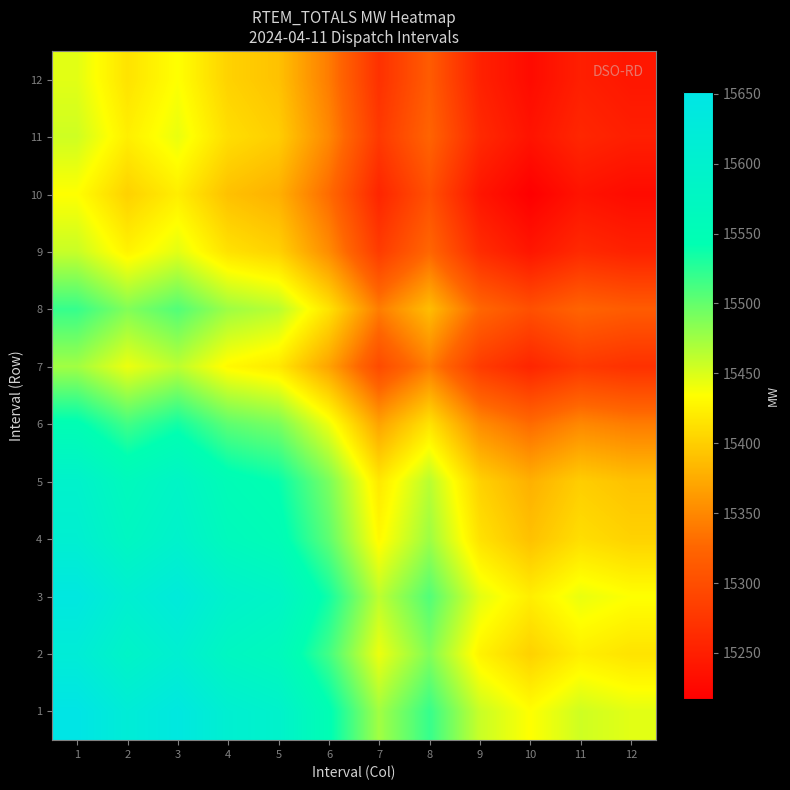

At which category does the chart reach its minimum across all series?

10